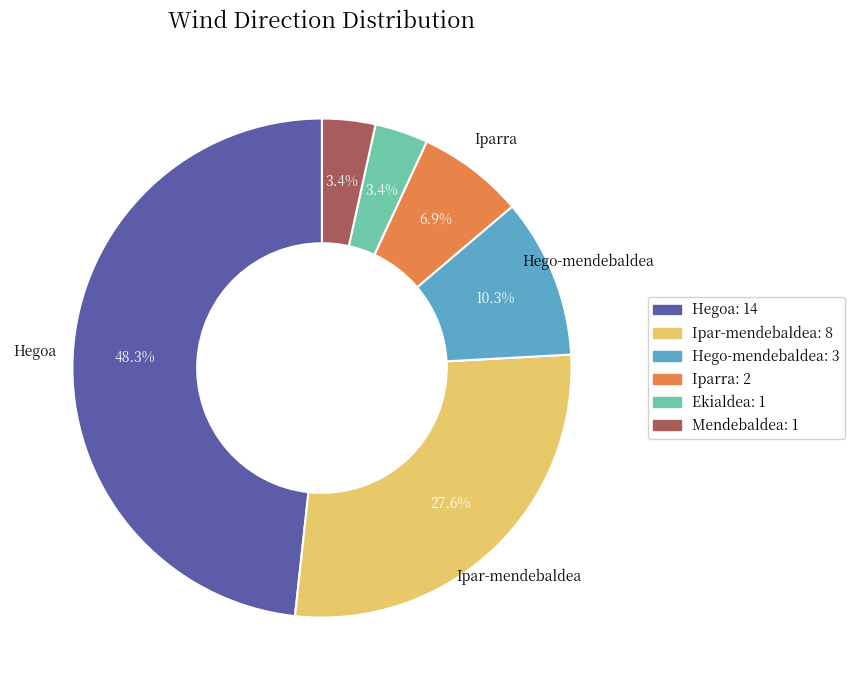

To the nearest percent, what portion does Mendebaldea represent?

3%